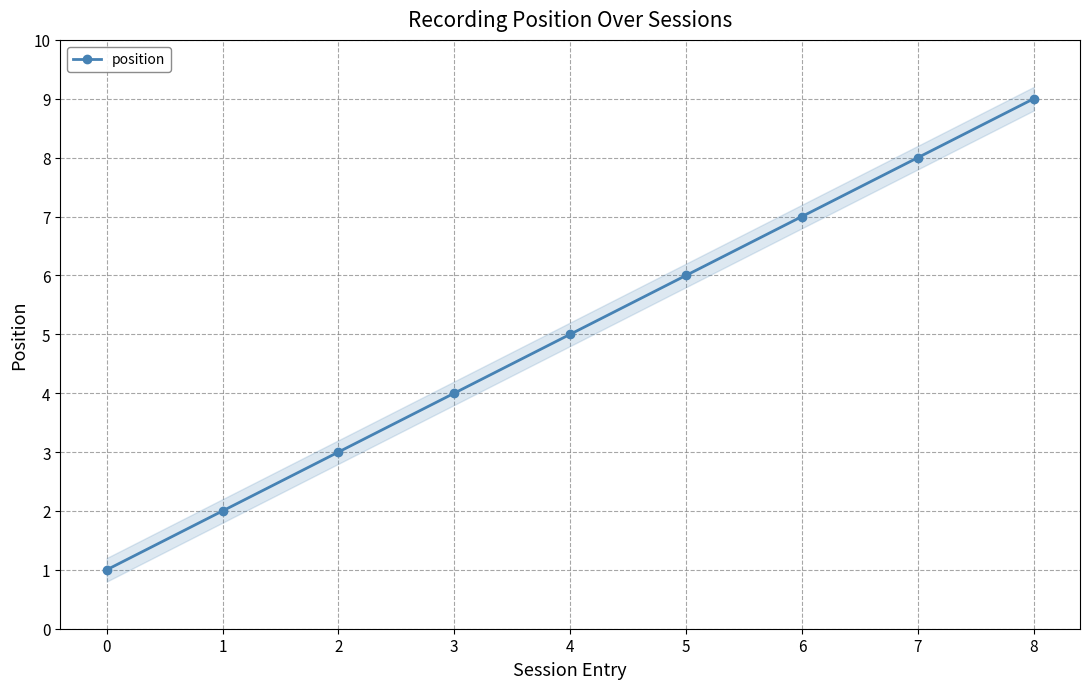

The value at 2 is 3. True or false?

True